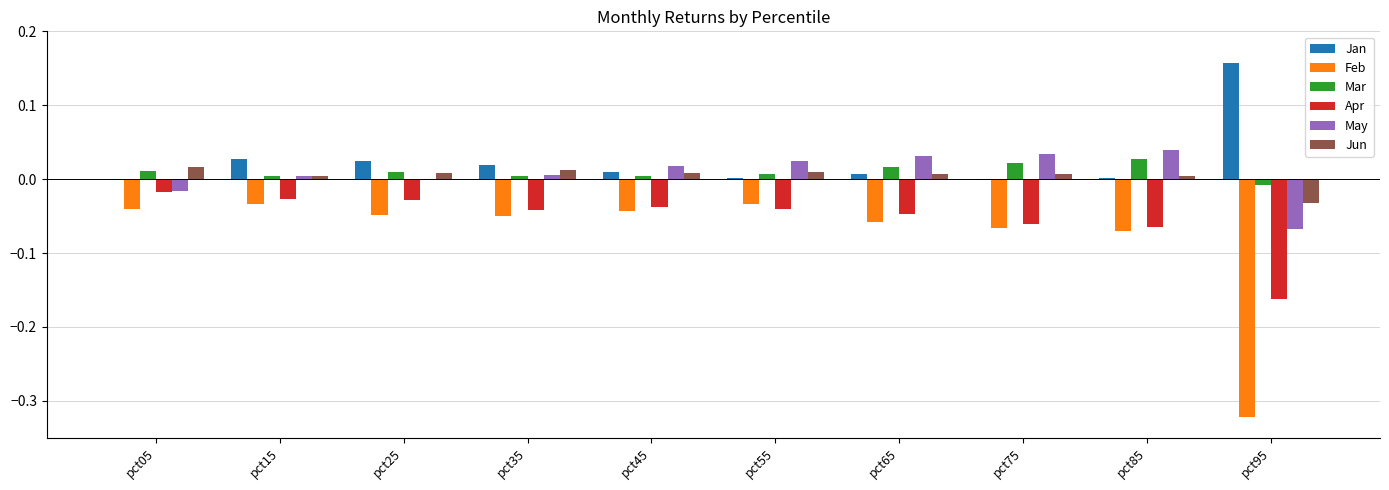

Which category has the highest value across all series?

pct95